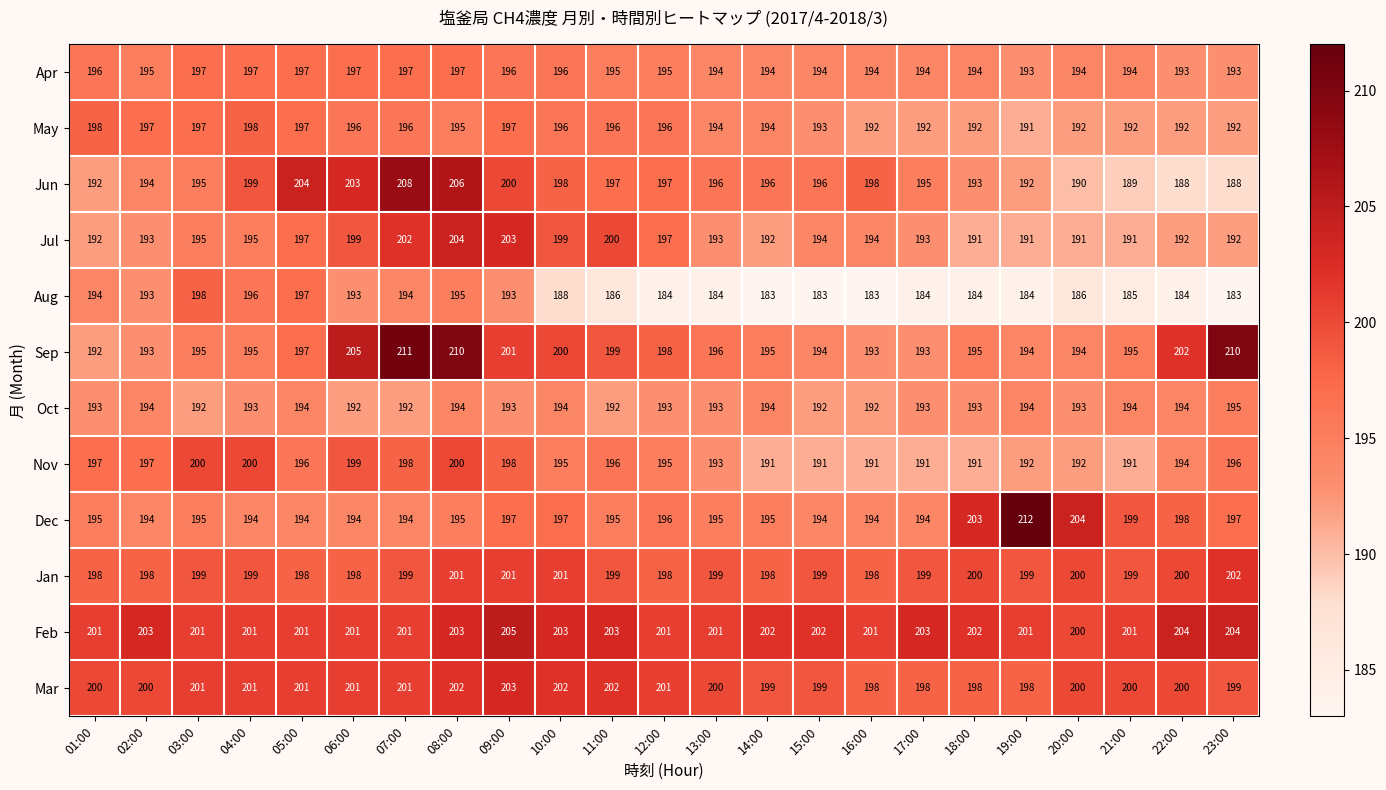

The Nov series shows 52 at 16:00. True or false?

False